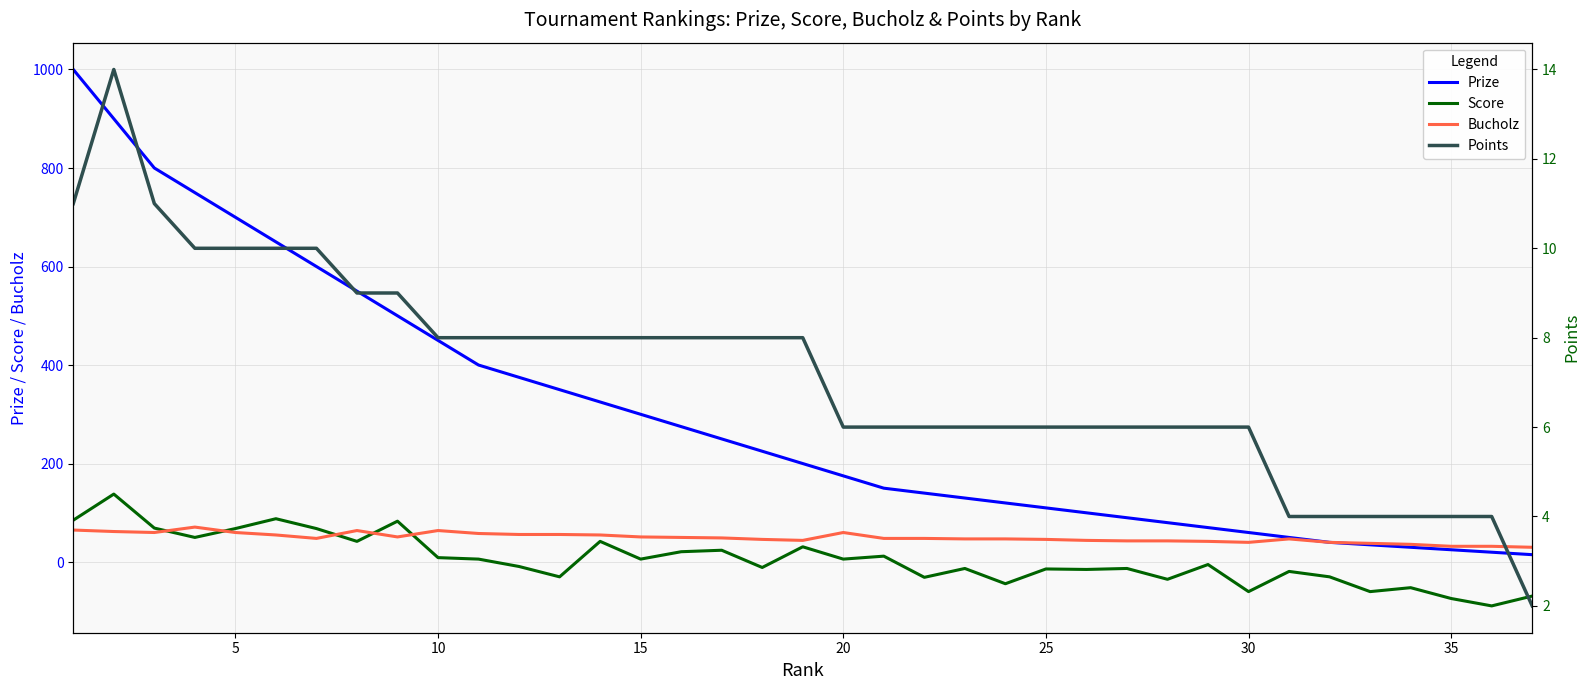

True or false: Score and Prize intersect in this chart.

False